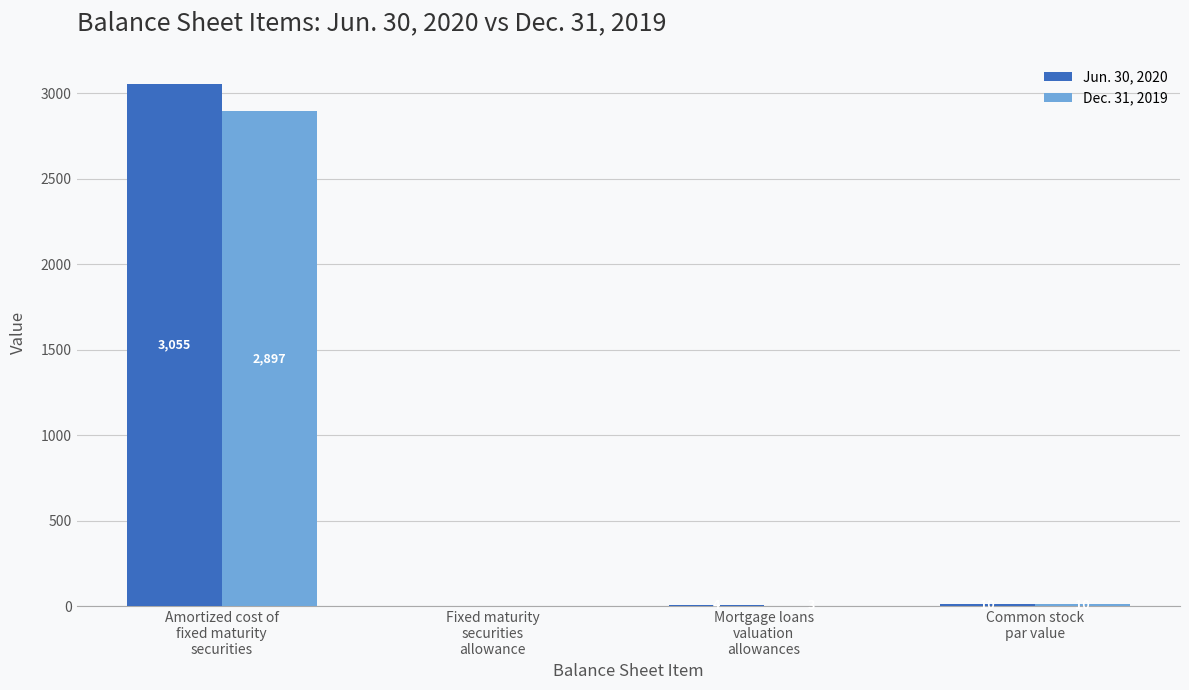

What is the greatest value displayed?

3055